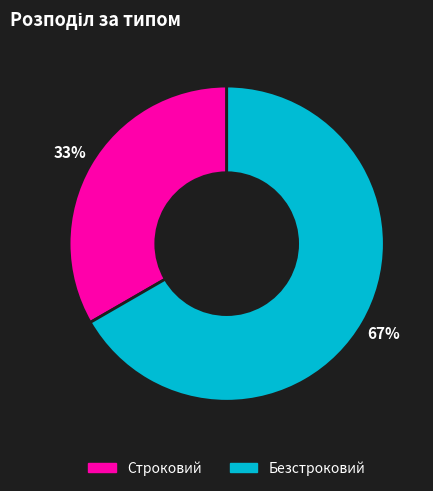

Do Строковий and Безстроковий together represent more than half of the pie?

Yes